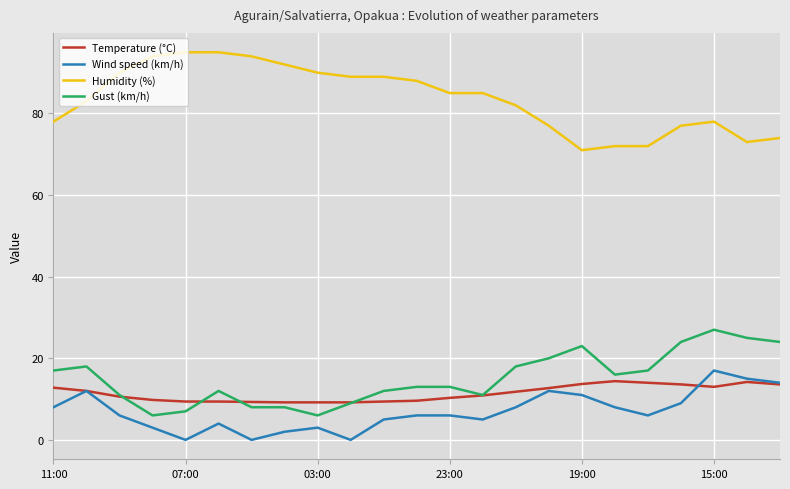

What is the highest value of the Humidity (%) series?

95.0